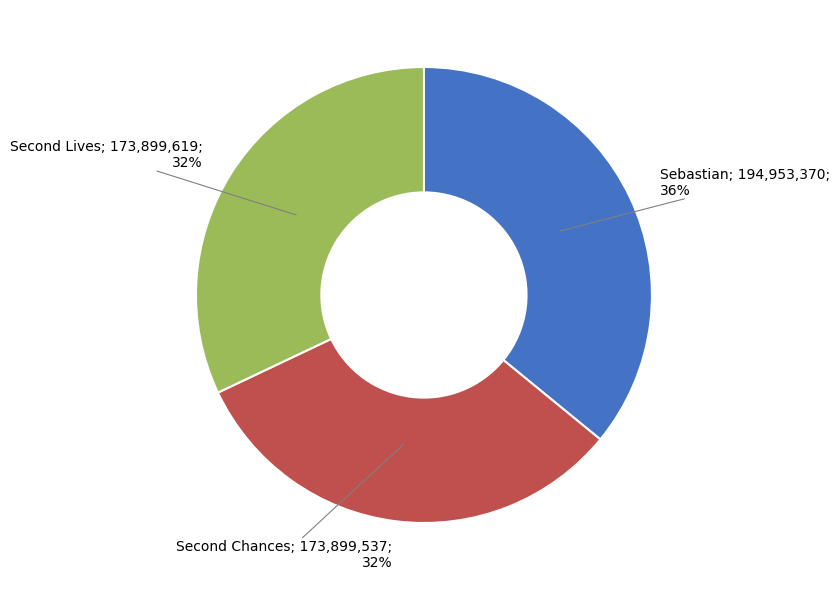

Does any single category account for the majority?

No